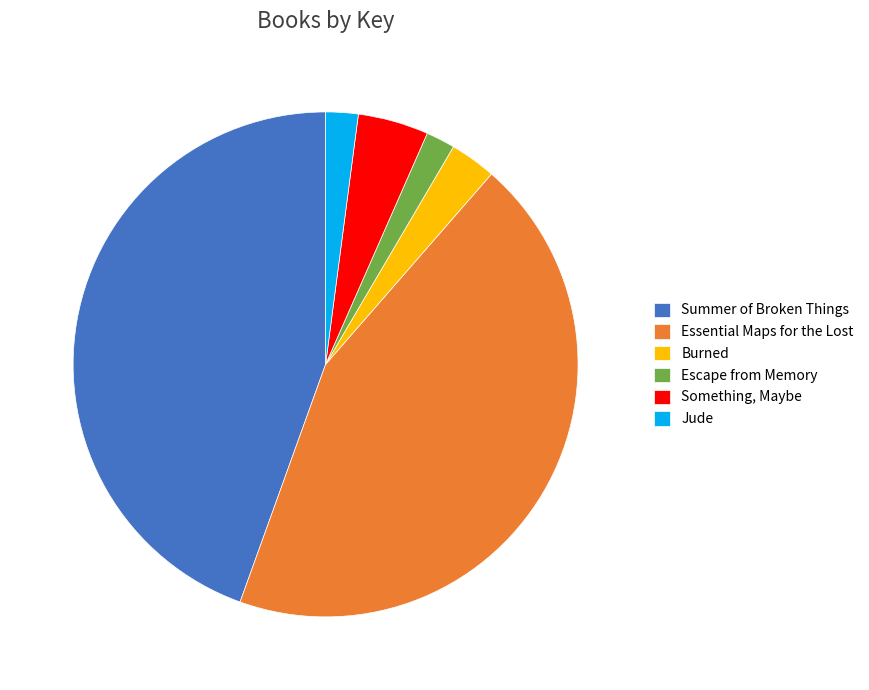

How many slices are in this pie chart?

6